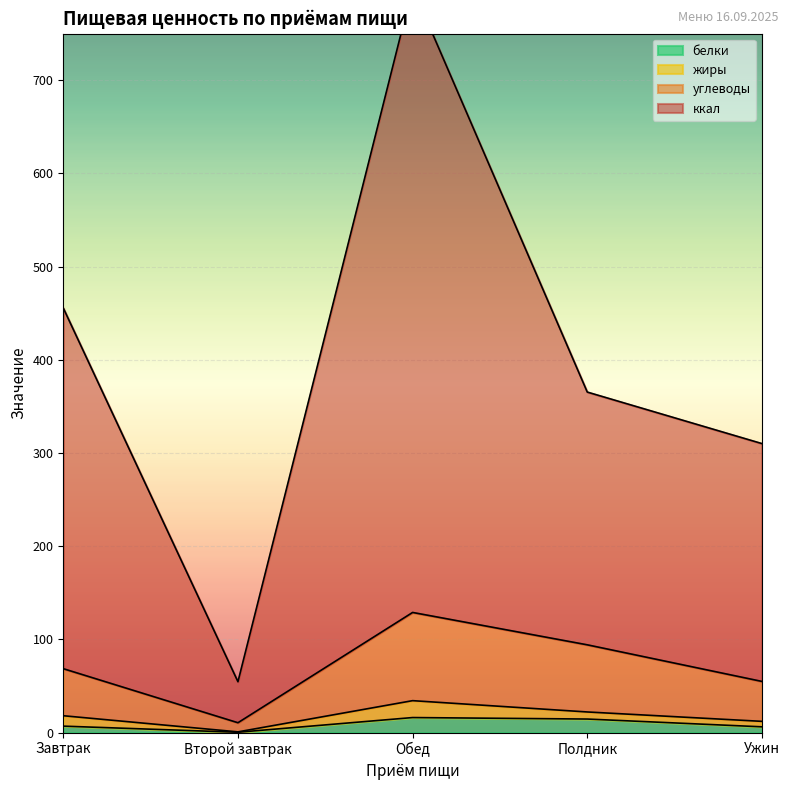

The углеводы series shows 128.9 at Обед. True or false?

True